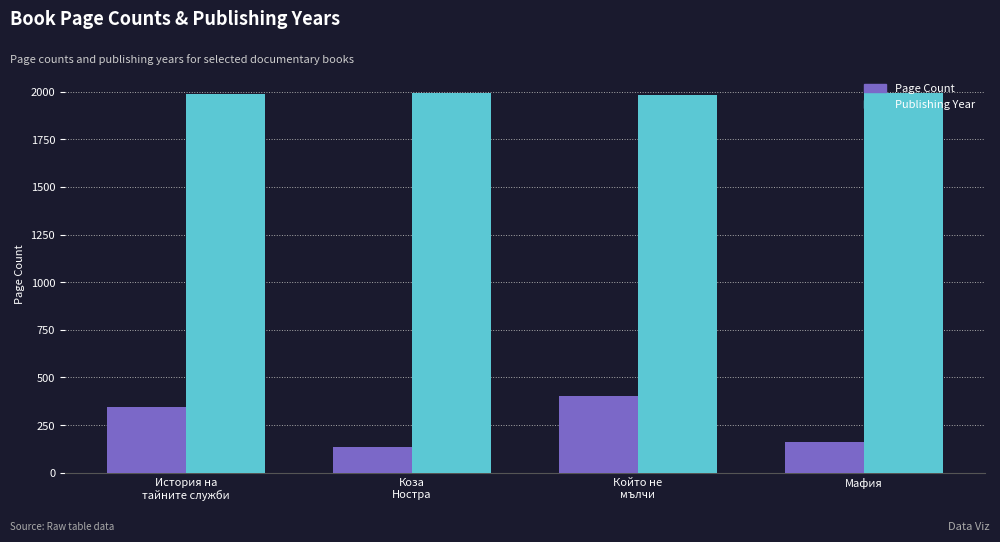

True or false: Page Count has a value of 265 at Мафия.

False